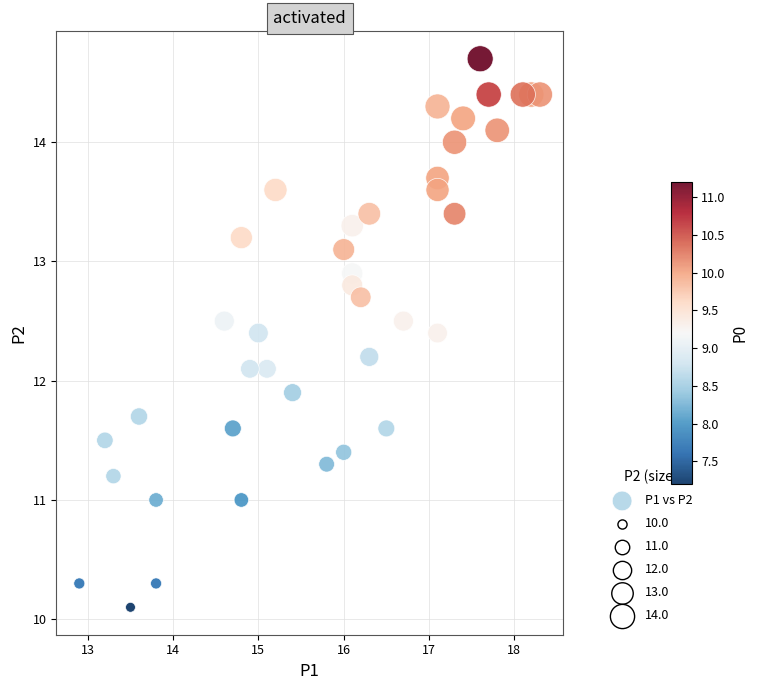

What is the range of X values (max minus min)?

5.4